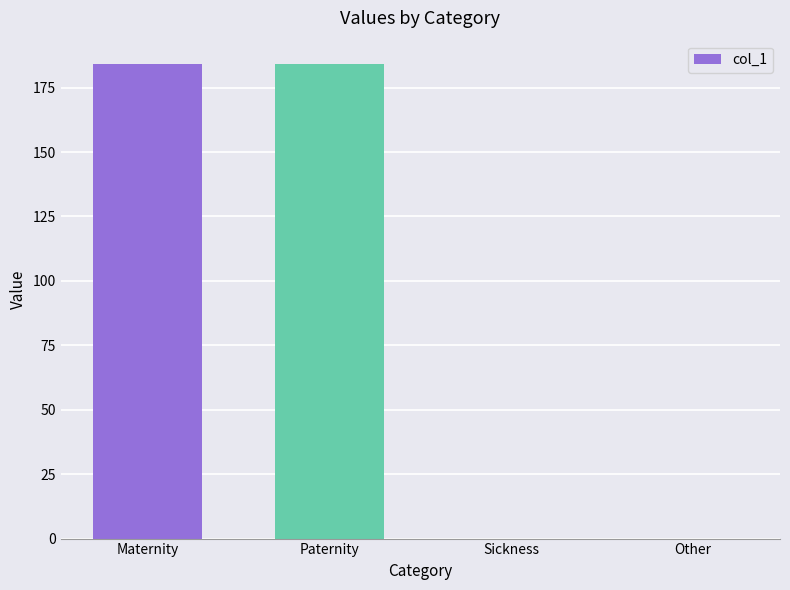

The chart shows a value of 184.0 at Maternity. True or false?

True